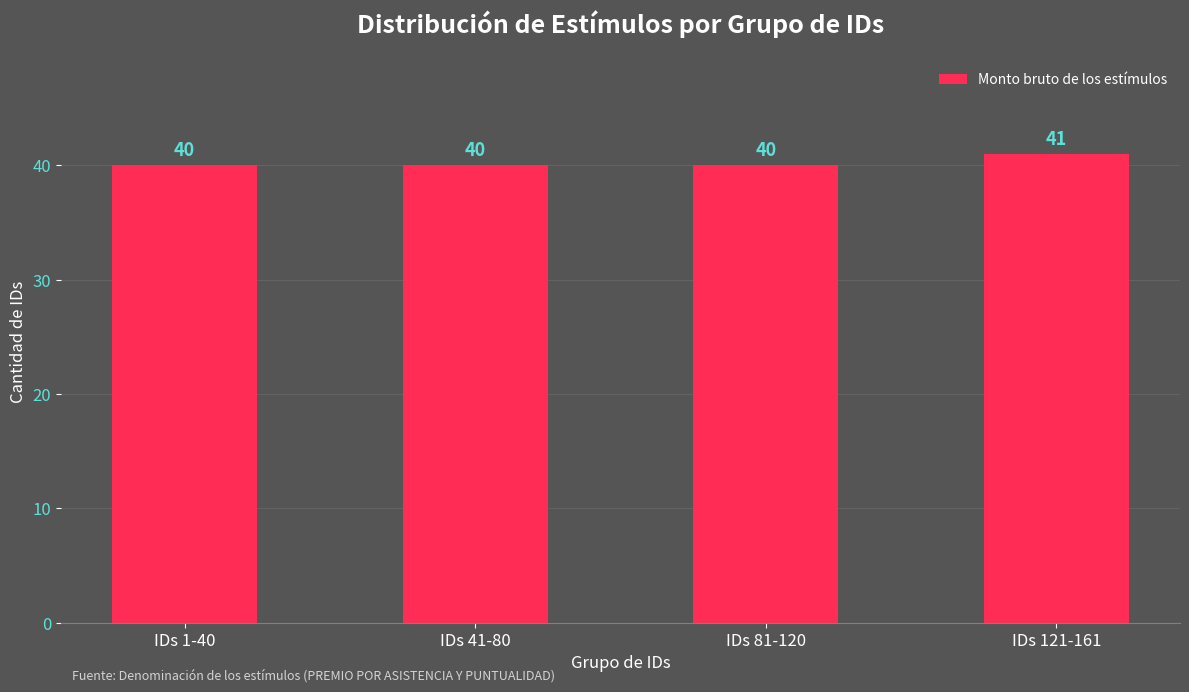

True or false: the data shows 64 at IDs 121-161.

False